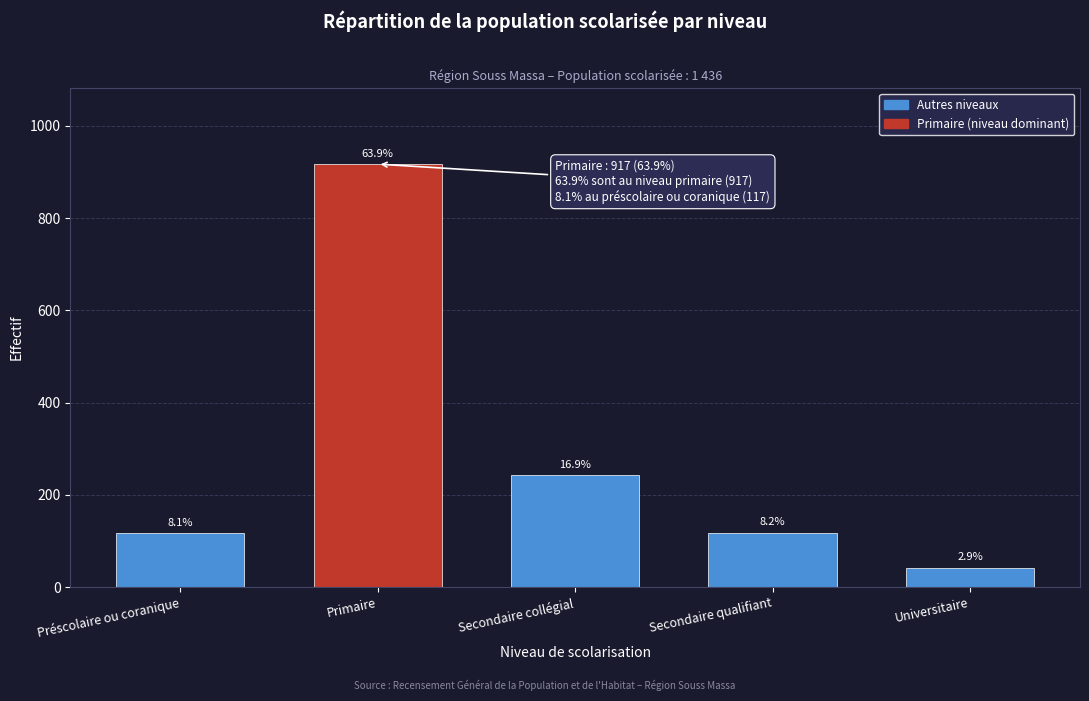

Are the bars horizontal?

No